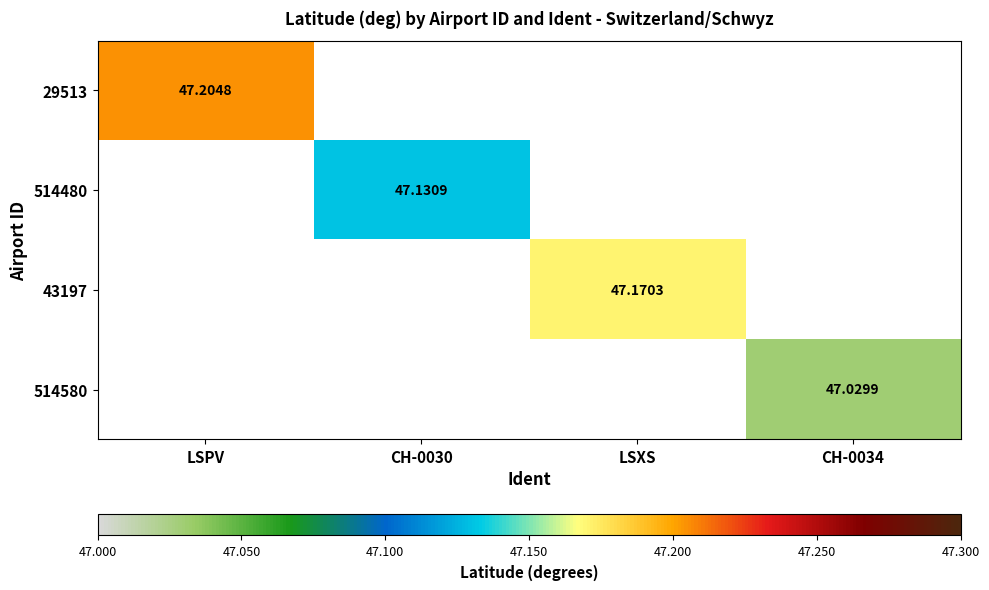

Count the number of categories in the chart.

4